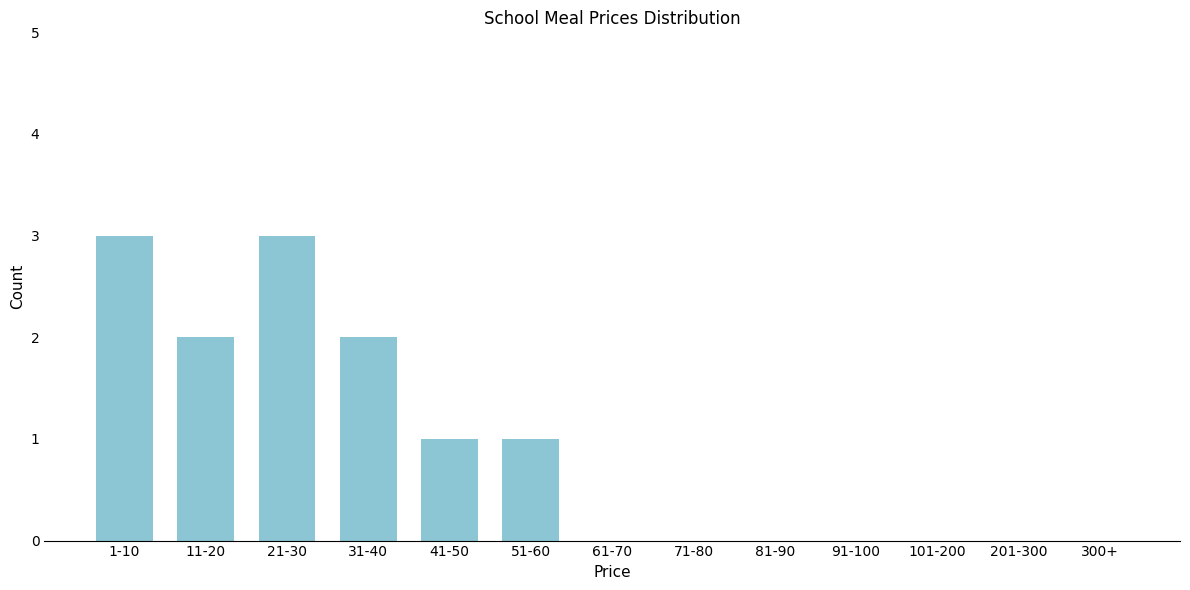

Reading right to left, extract all data points from this chart.

300+=0	201-300=0	101-200=0	91-100=0	81-90=0	71-80=0	61-70=0	51-60=1	41-50=1	31-40=2	21-30=3	11-20=2	1-10=3